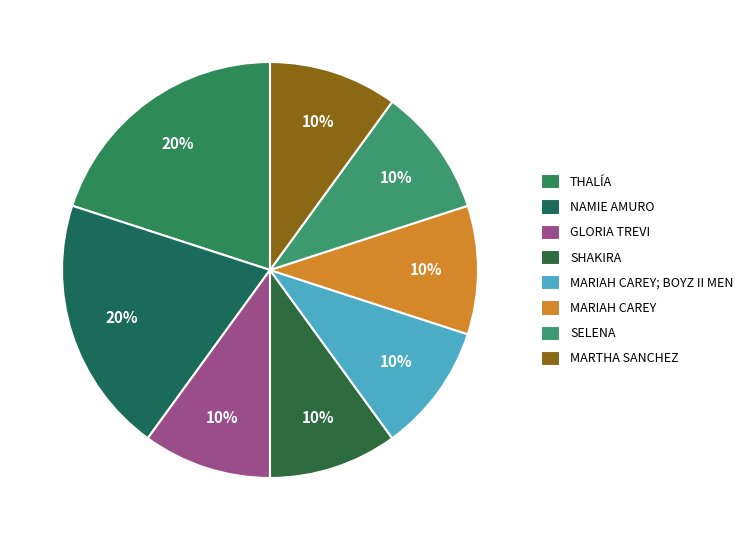

How many segments does this pie chart have?

8